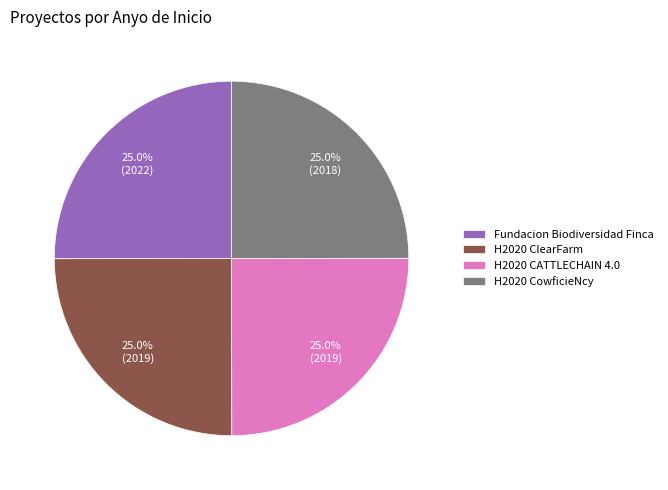

What percentage is NOT represented by H2020 CowficieNcy?

75.0%